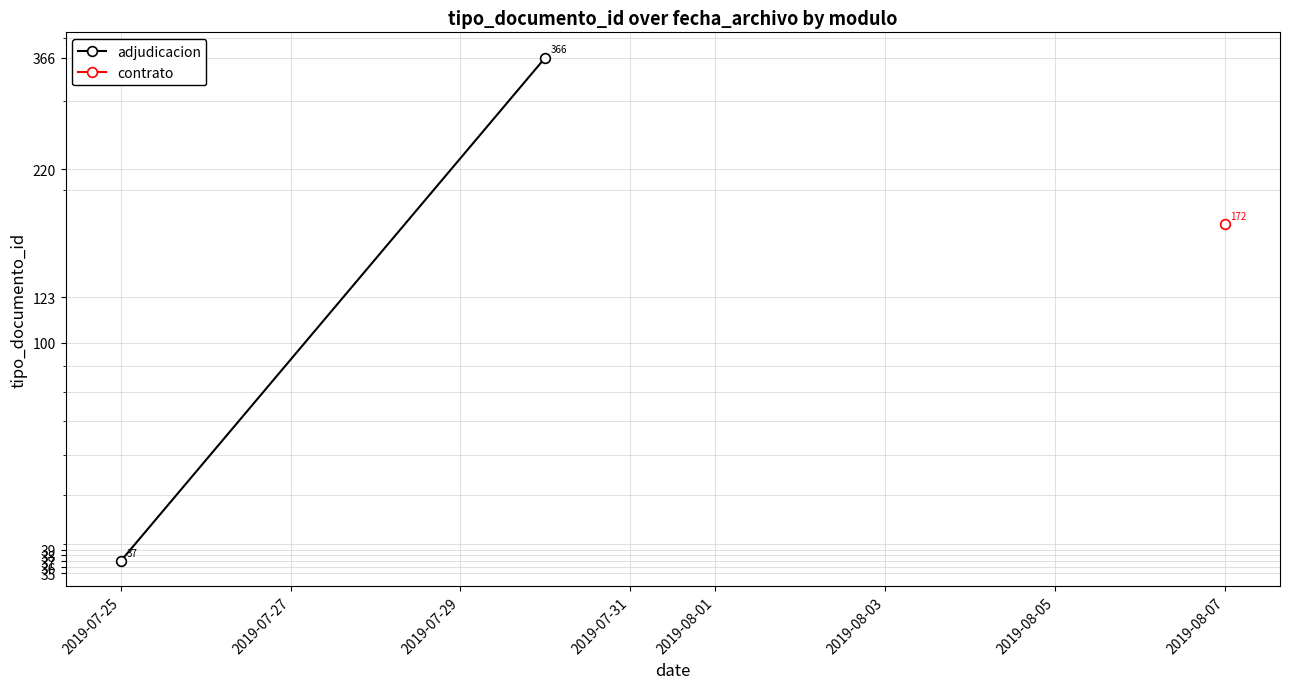

Where is adjudicacion nearest to the value 201?

2019-07-25